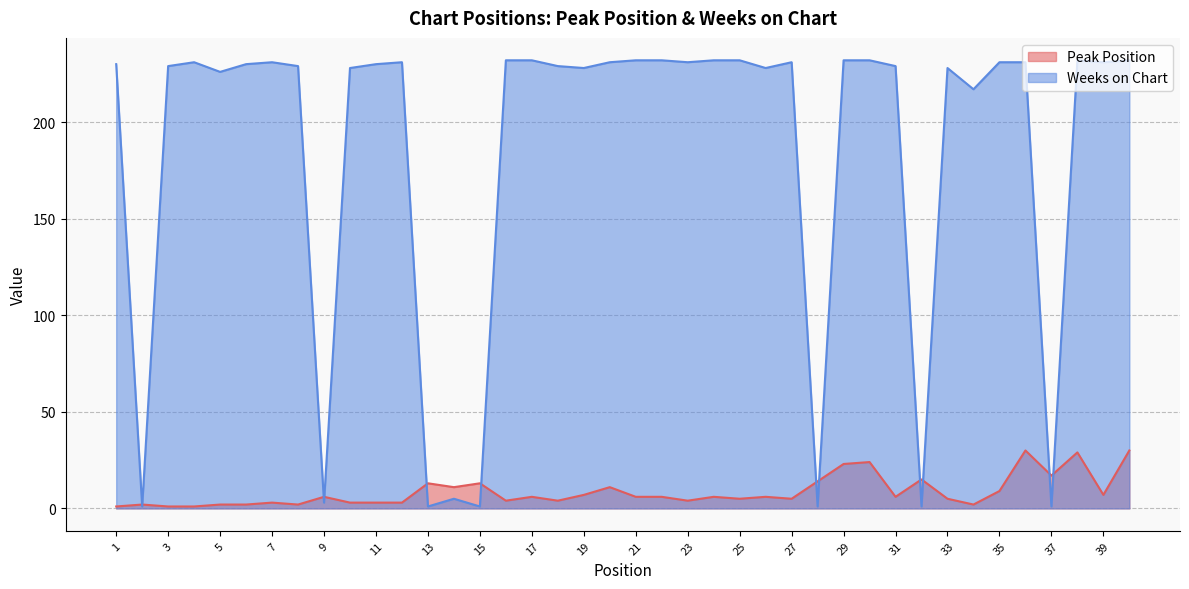

What is the value of the Peak Position point at the 25th from the left?

5